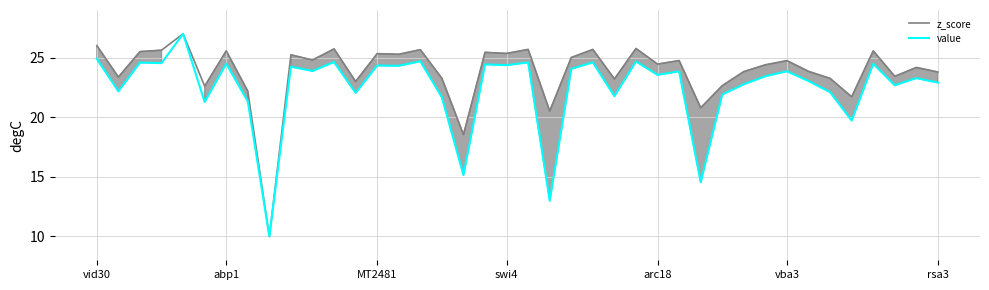

What is the highest value of the value series?

27.0